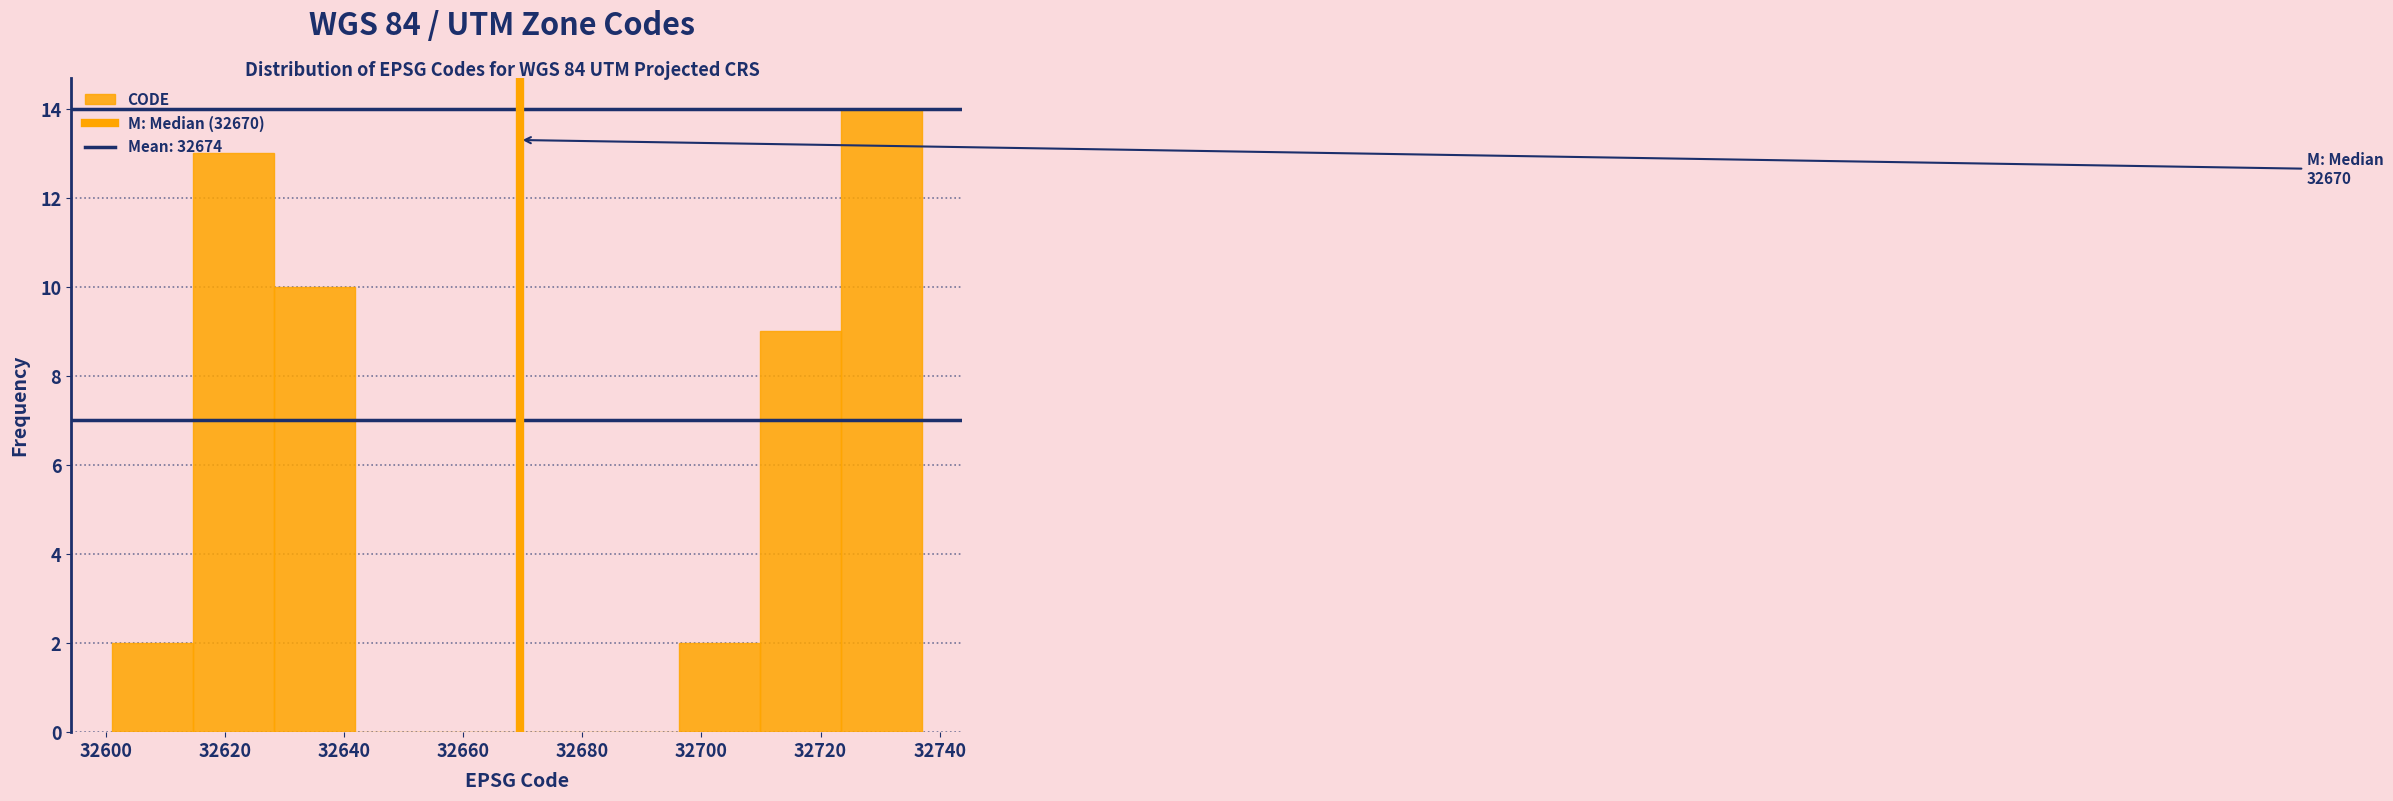

Over which range of the x-axis is the bar tallest?

32723.4 to 32737.0